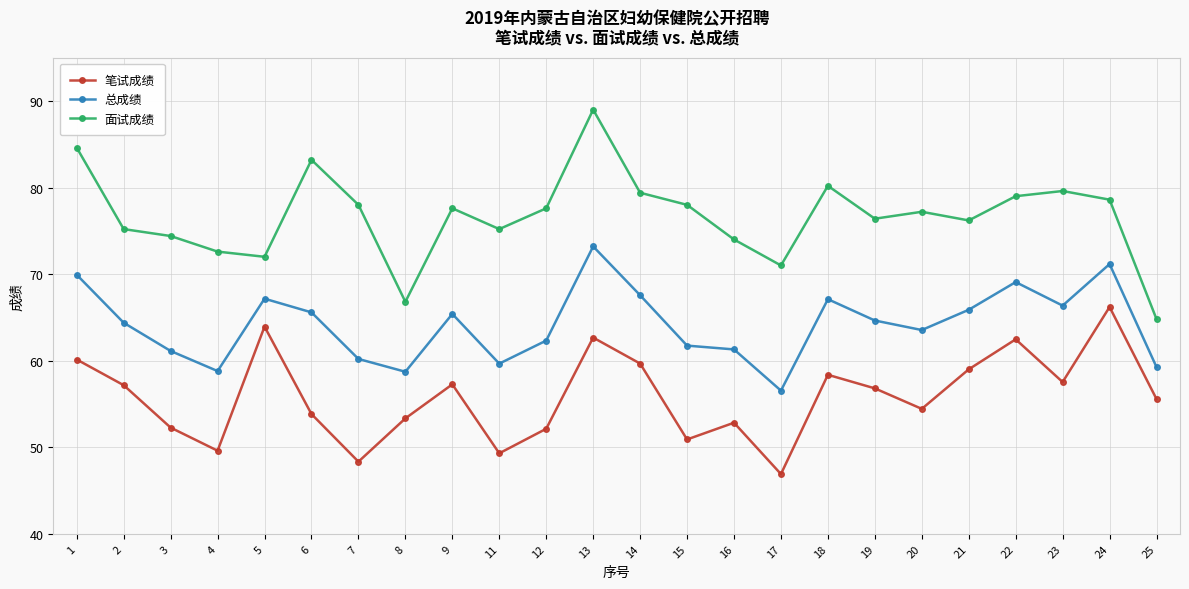

How many interior local valleys does the 笔试成绩 series have?

7